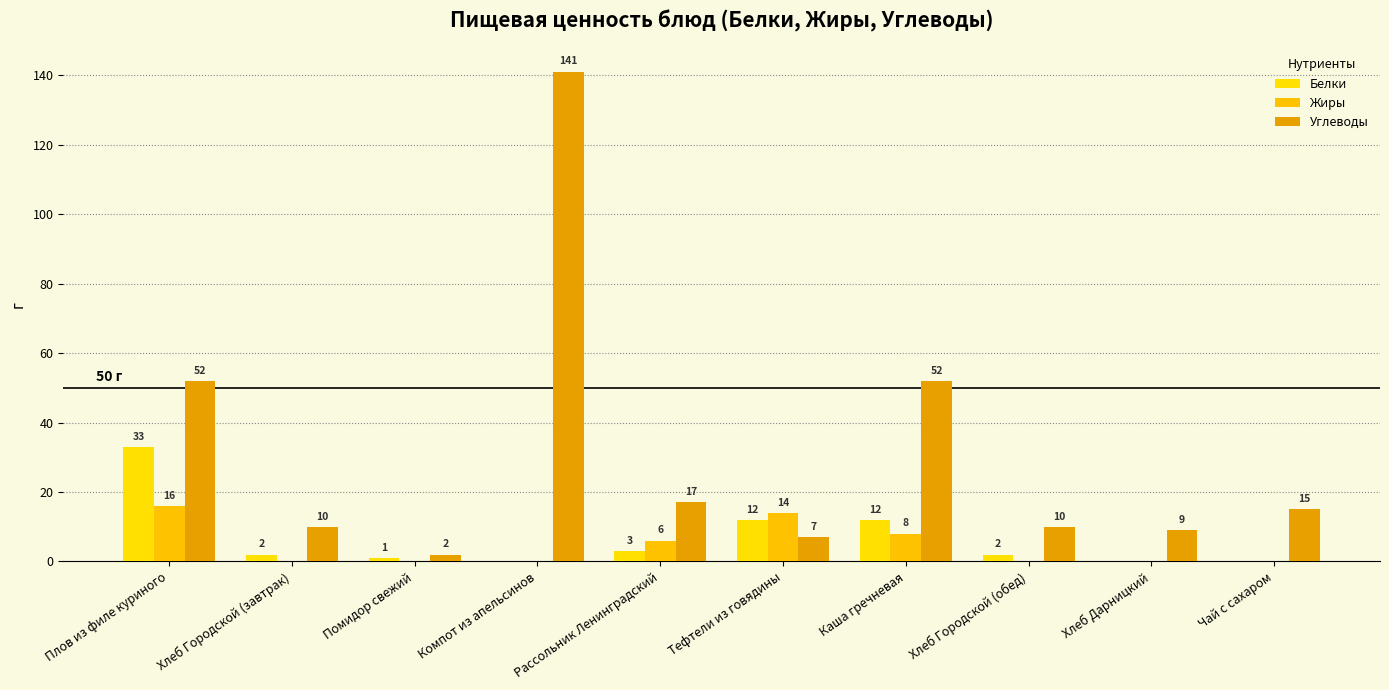

What is the sum of all Углеводы values?

315